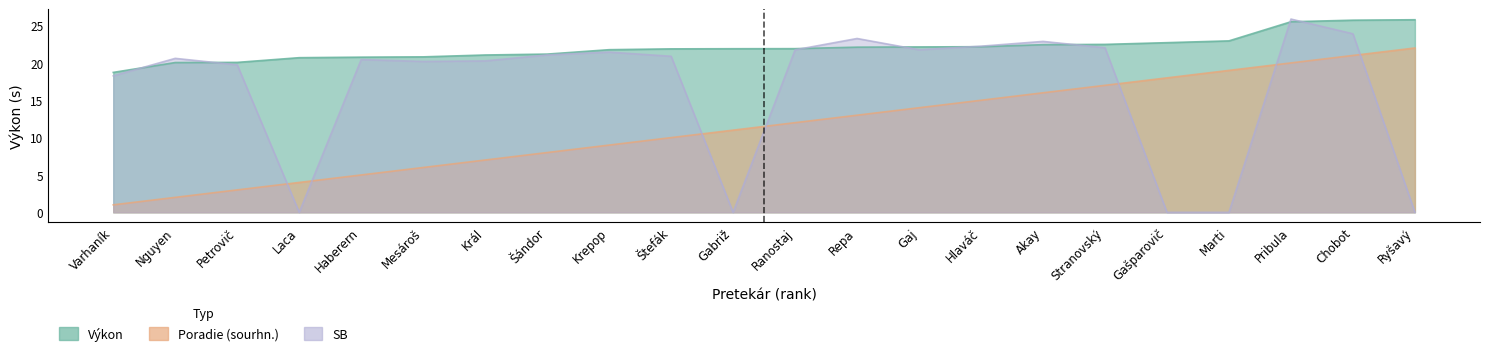

What is the approximate value of Poradie (sourhn.) at Gaj?

14.0